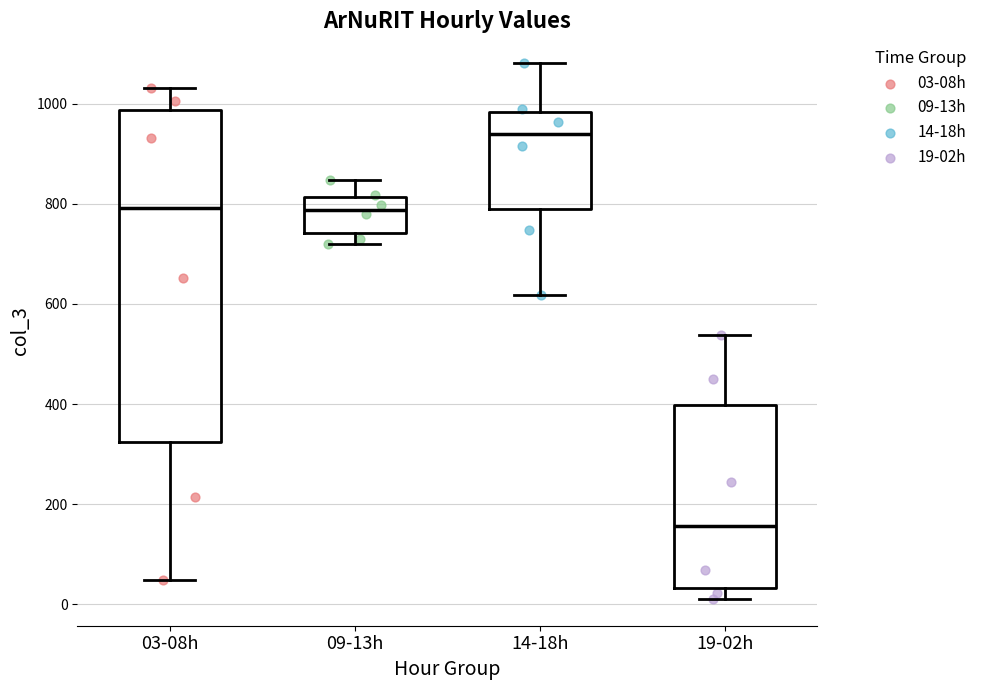

Which box's median line is the lowest?

19-02h